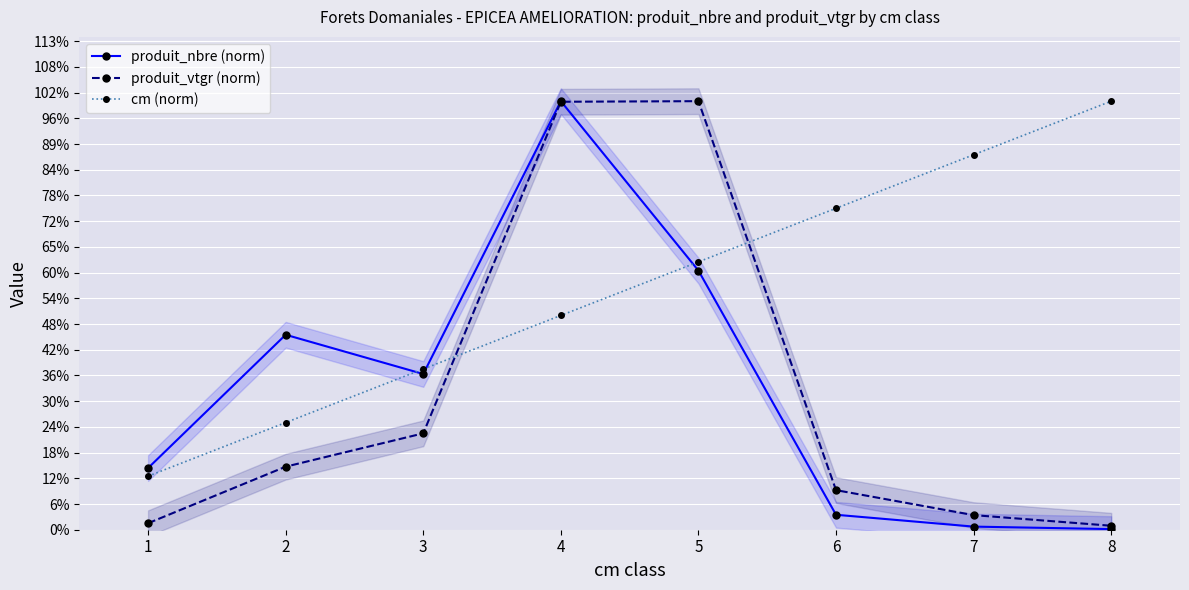

What is the minimum value for cm (norm)?

0.1